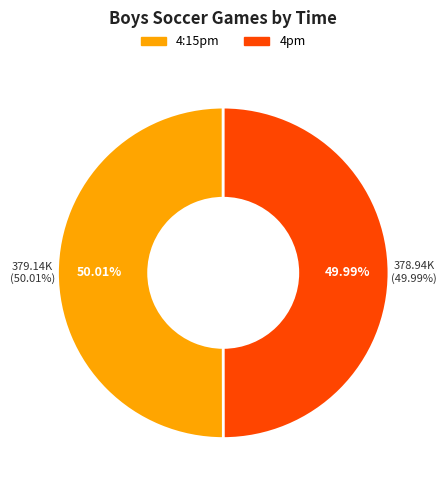

How many segments does this pie chart have?

2